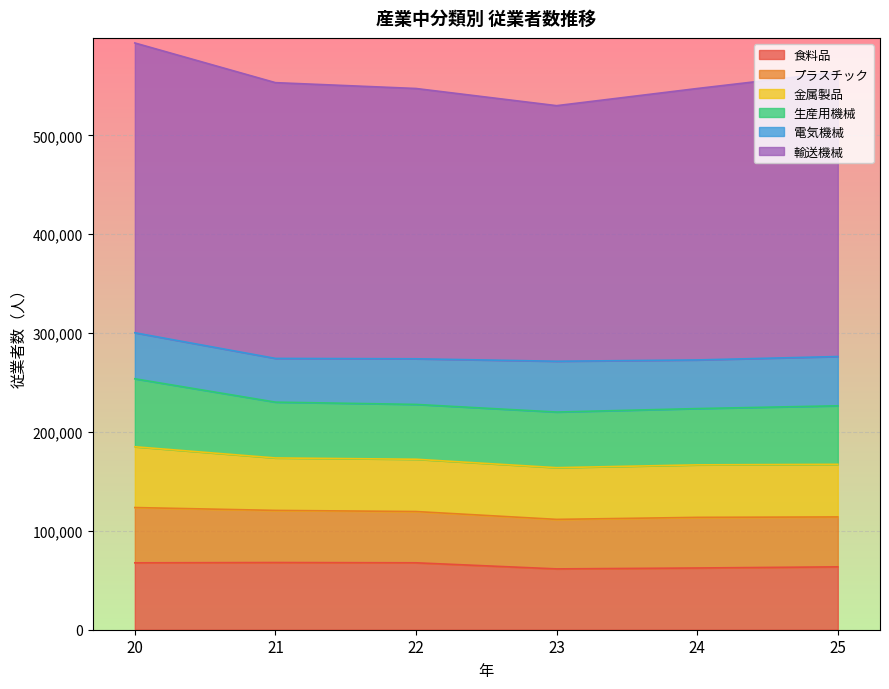

The value of 食料品 at 22 is 67686. True or false?

True